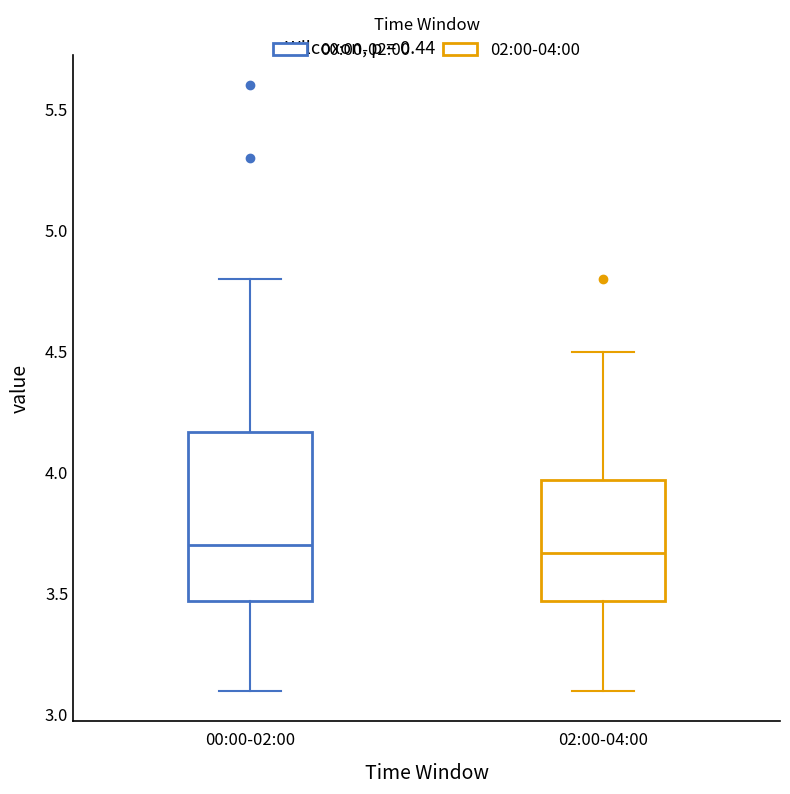

Reading left to right, transcribe this box plot: for each box, give where its median line is, the range the box spans, and where its two whiskers end, as read against the y-axis. The values are not printed on the chart, so give them approximately, as read against the axis.

00:00-02:00: median 3.70, box 3.45 to 4.15, whiskers 3.10 to 4.80
02:00-04:00: median 3.65, box 3.45 to 3.95, whiskers 3.10 to 4.50